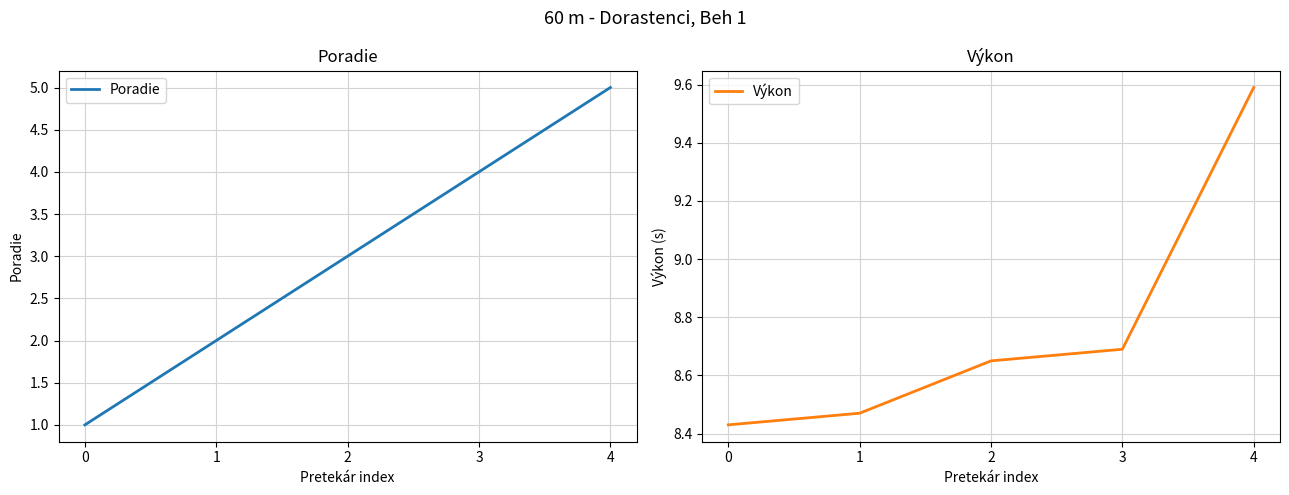

List the labels in order of Výkon value, smallest first.

0, 1, 2, 3, 4